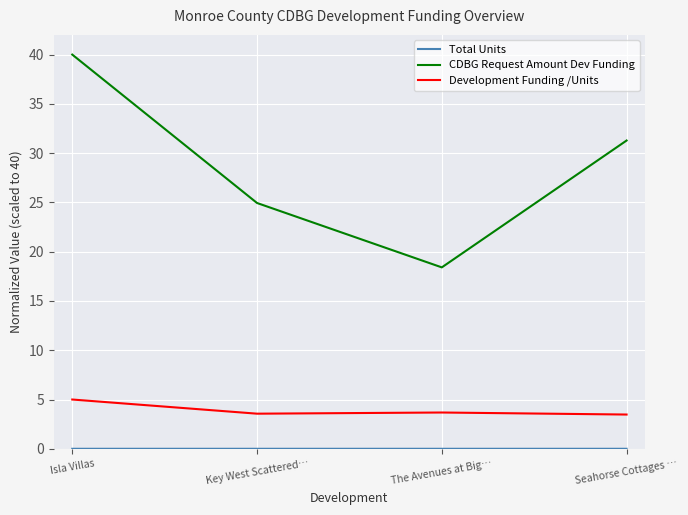

What position from the left is Isla Villas?

1